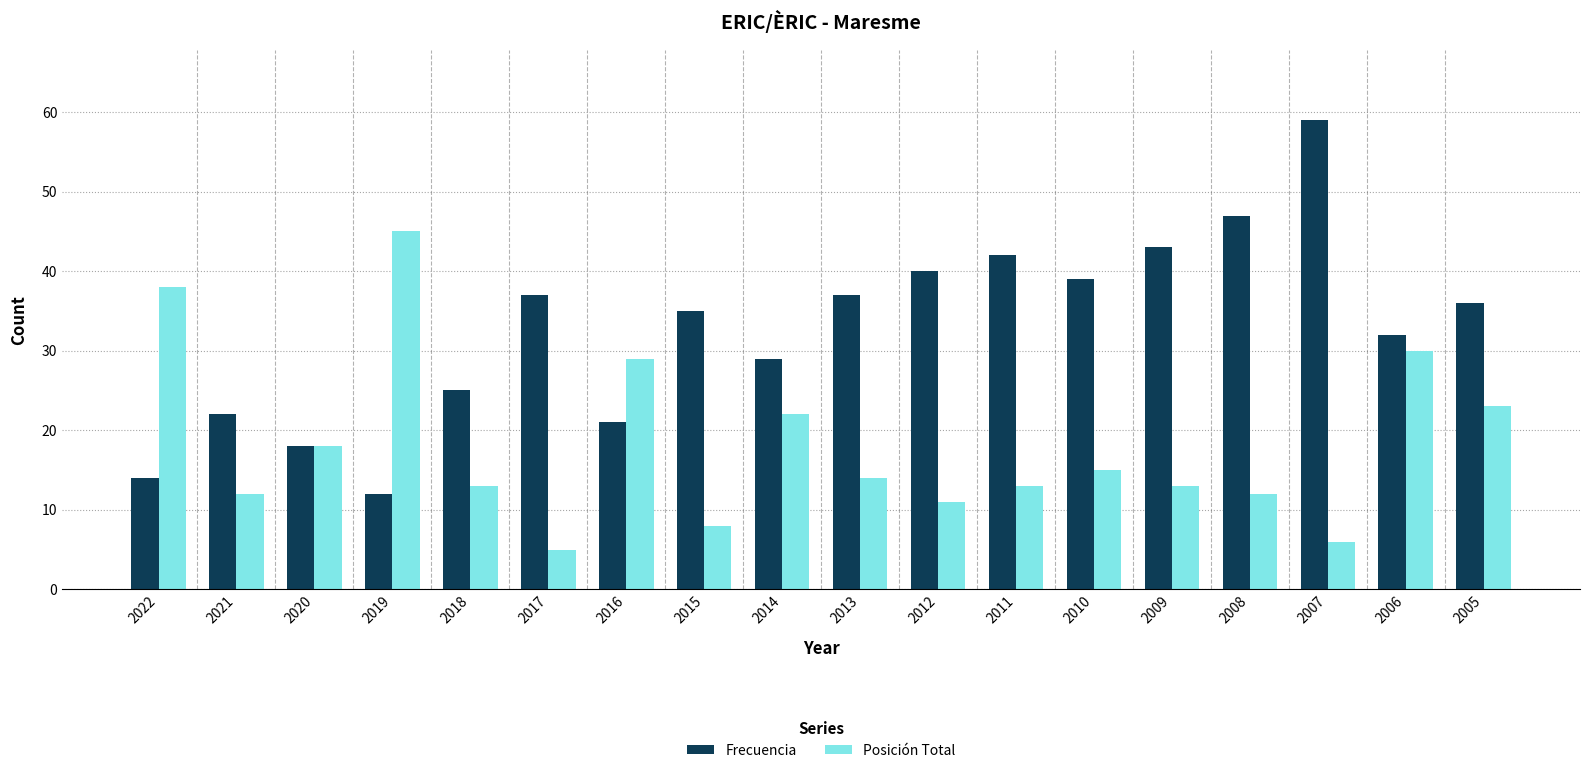

Reading right to left, list all the values displayed in this chart.

Frecuencia: 36	32	59	47	43	39	42	40	37	29	35	21	37	25	12	18	22	14
Posición Total: 23	30	6	12	13	15	13	11	14	22	8	29	5	13	45	18	12	38